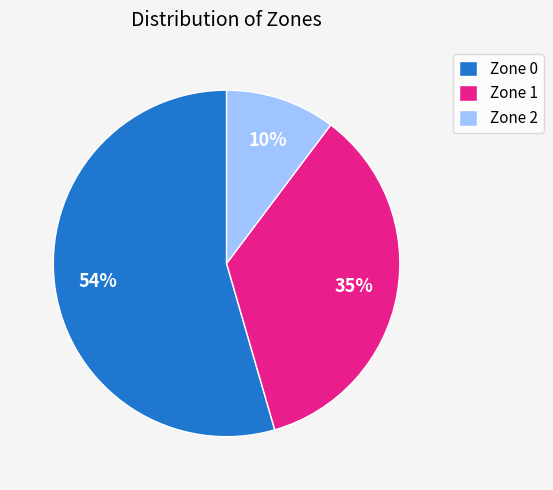

Combined, do Zone 0 and Zone 2 account for over 50%?

Yes